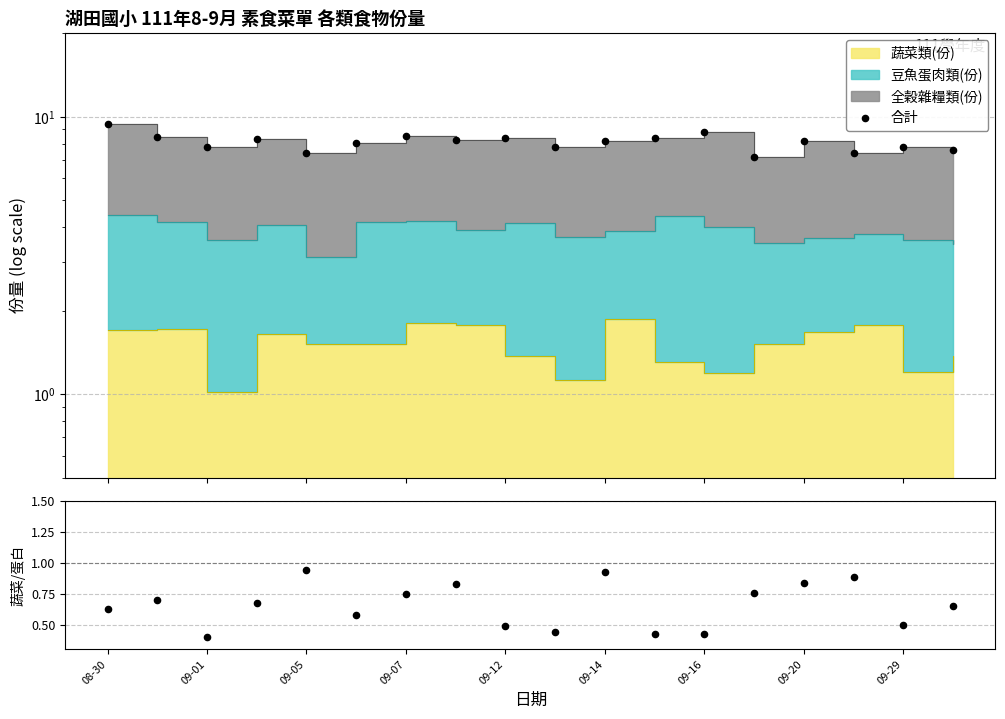

Is the value of 合計 at 09-16 greater than the value of 蔬菜/蛋白質 at 09-07?

Yes